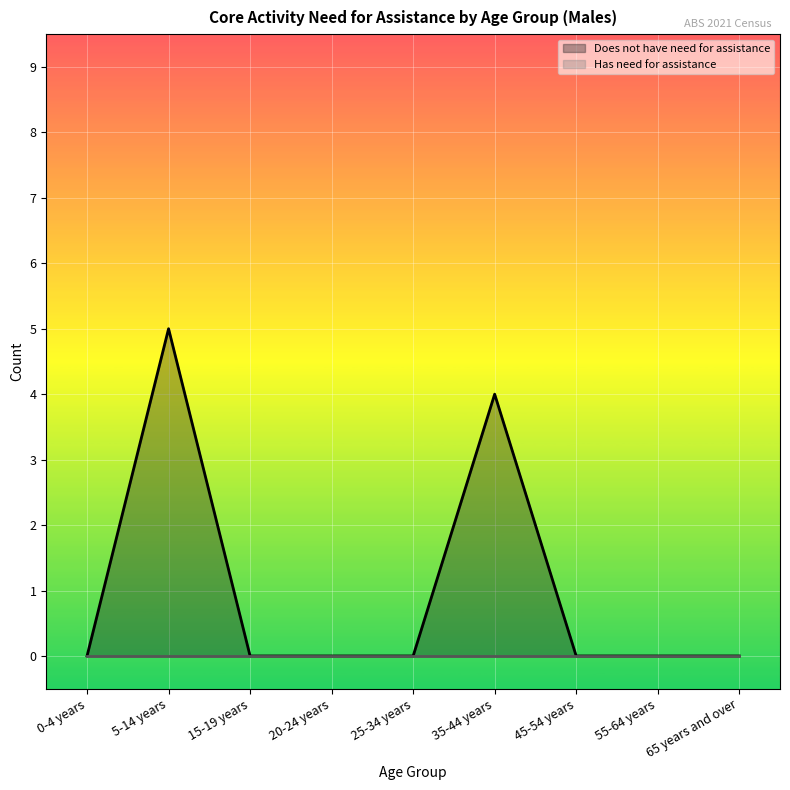

Between 65 years and over and 25-34 years, which is larger?

65 years and over